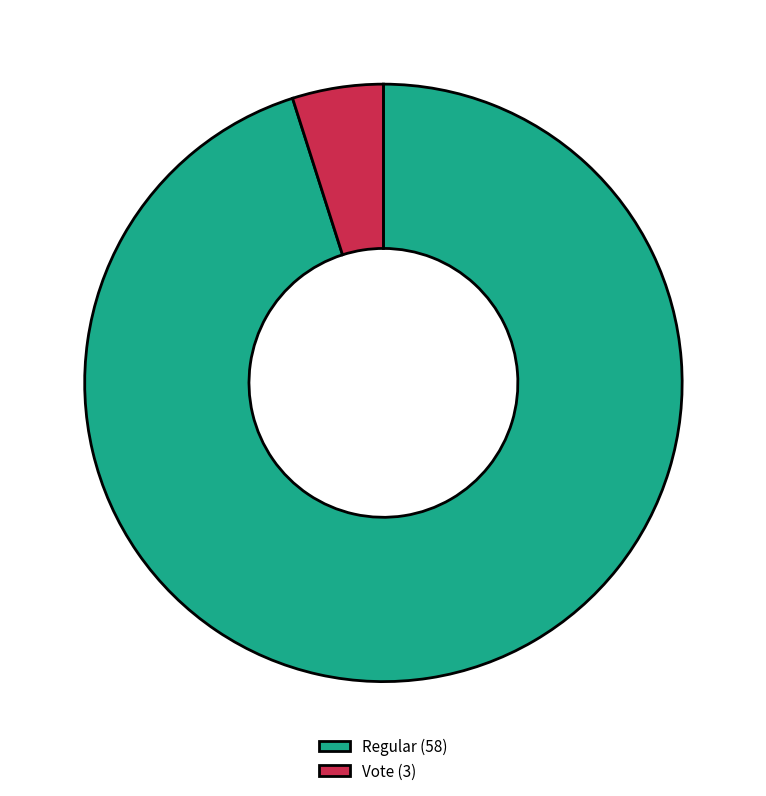

Is the sum of Vote (3) and Regular (58) greater than half?

Yes